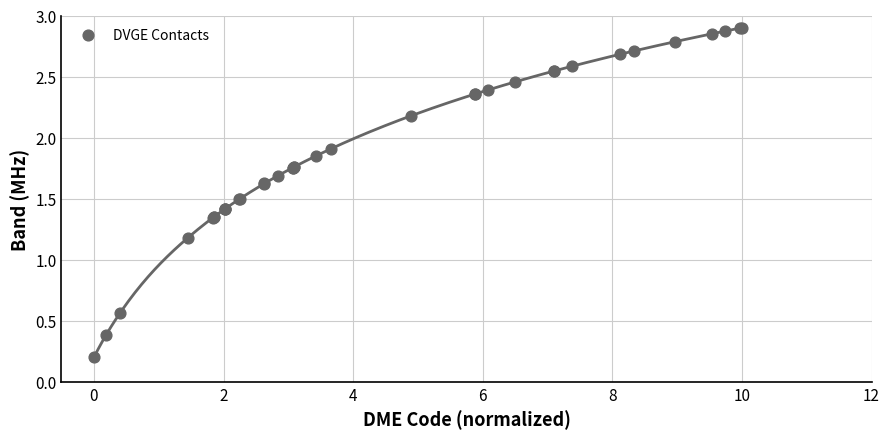

What Y value in the scatter plot is closest to 1?

1.2